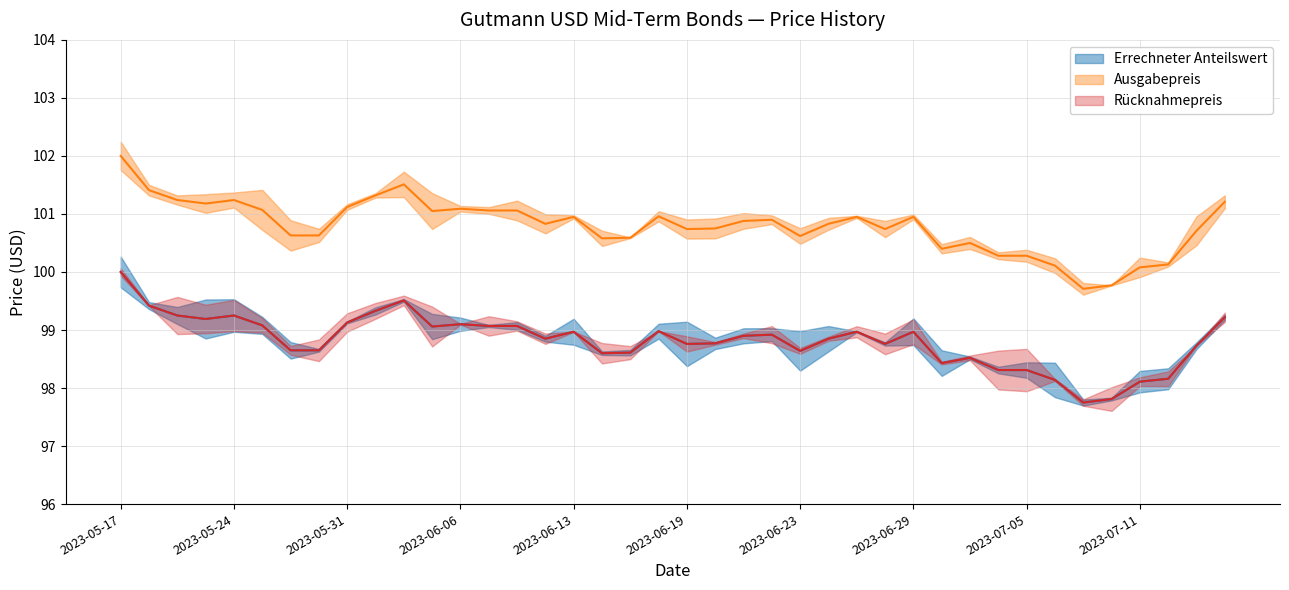

How many lines are shown in the chart?

3